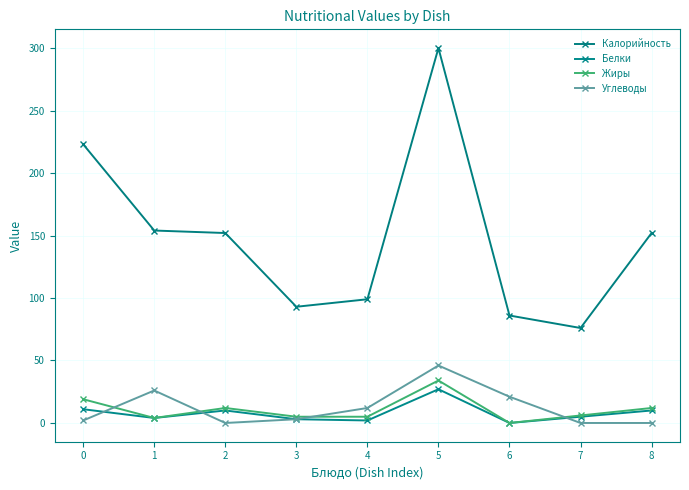

Rank the categories by Углеводы value from lowest to highest.

2, 7, 8, 0, 3, 4, 6, 1, 5